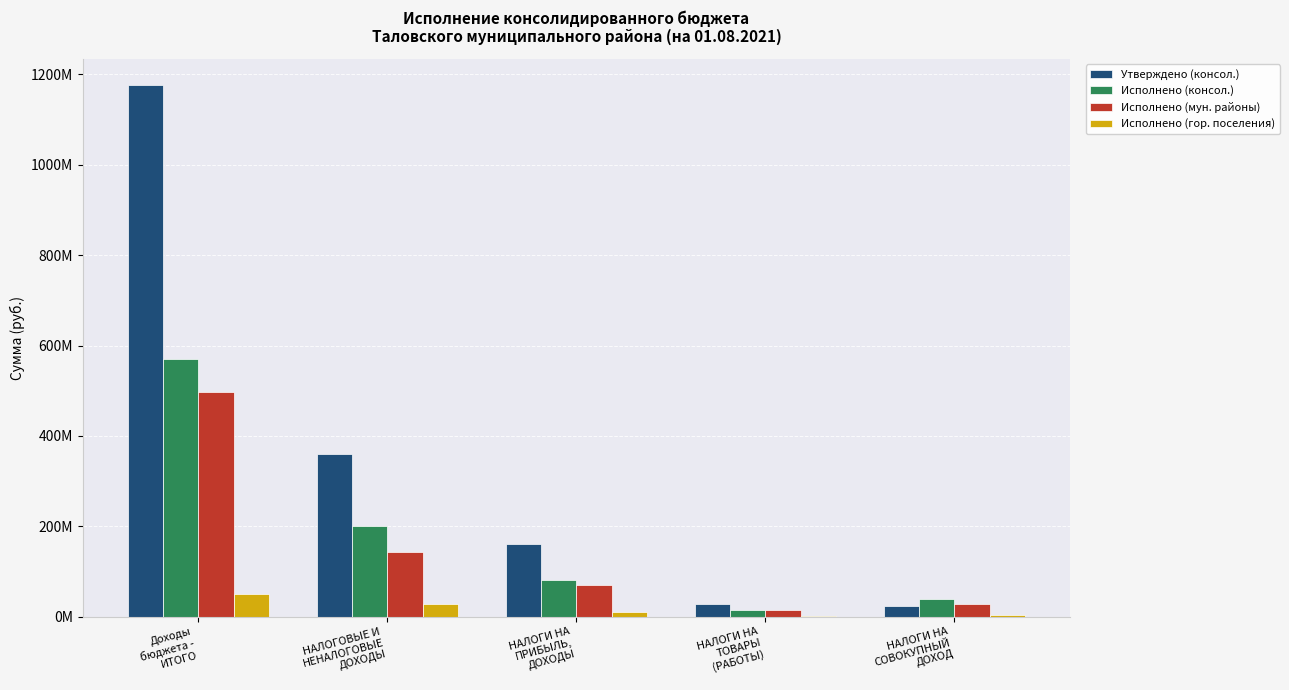

Does the chart contain stacked bars?

No